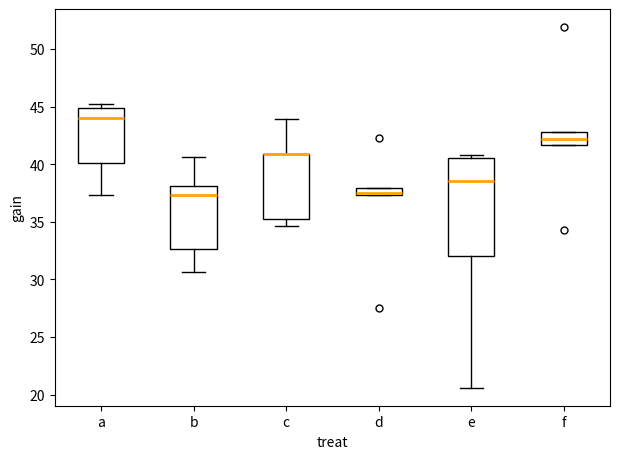

Where does the median line of the box for b sit on the y-axis? The values are not printed on the chart, so give them approximately, as read against the axis.

37.5